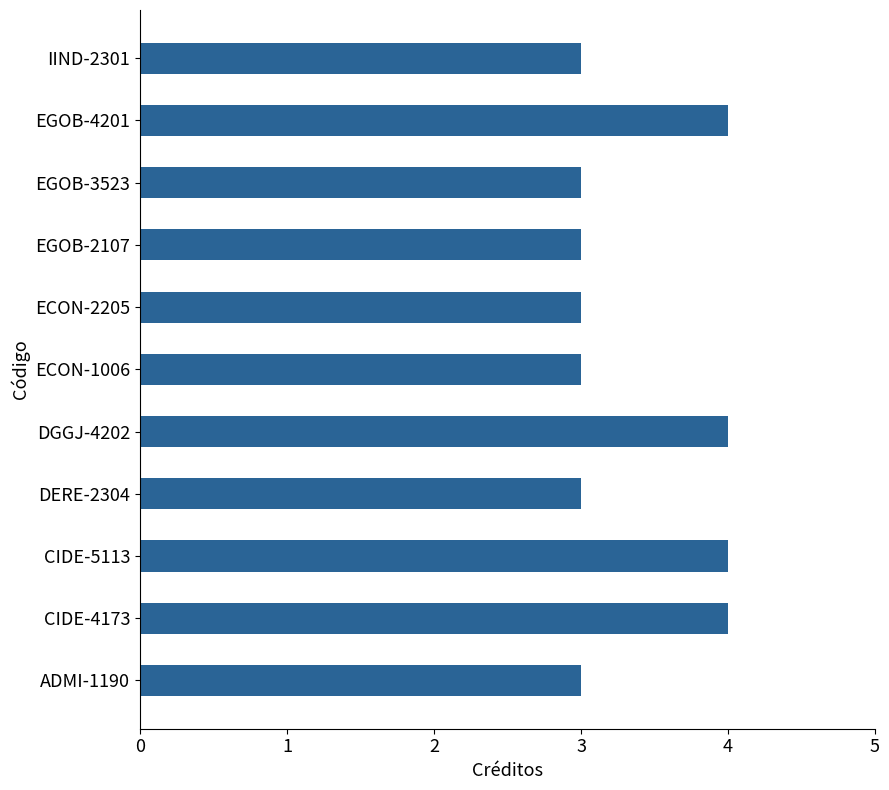

What is the difference between the second highest and second lowest values?

1